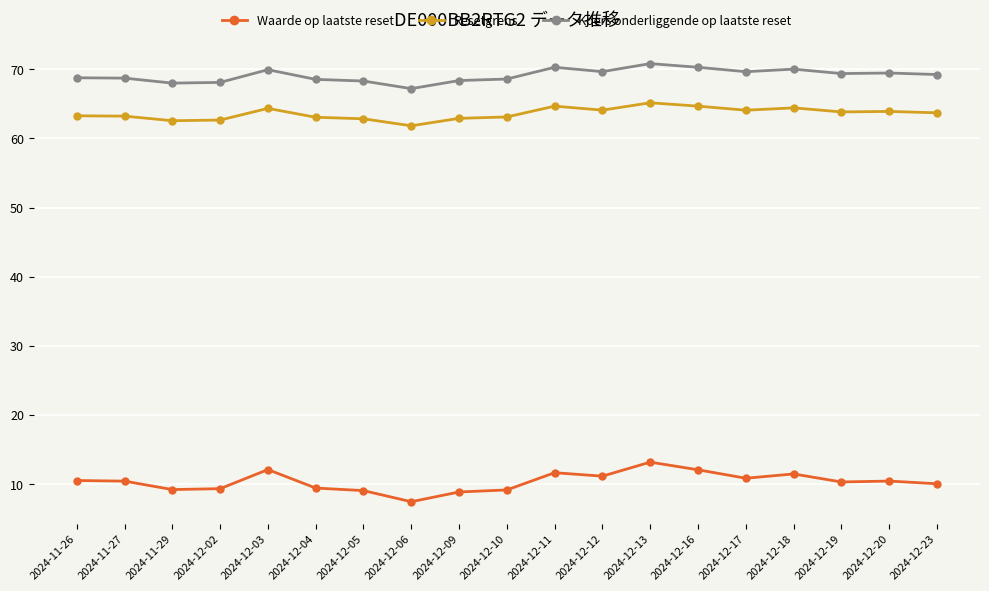

What is the sum of the Waarde op laatste reset values at 2024-12-04 and 2024-12-03?

21.5